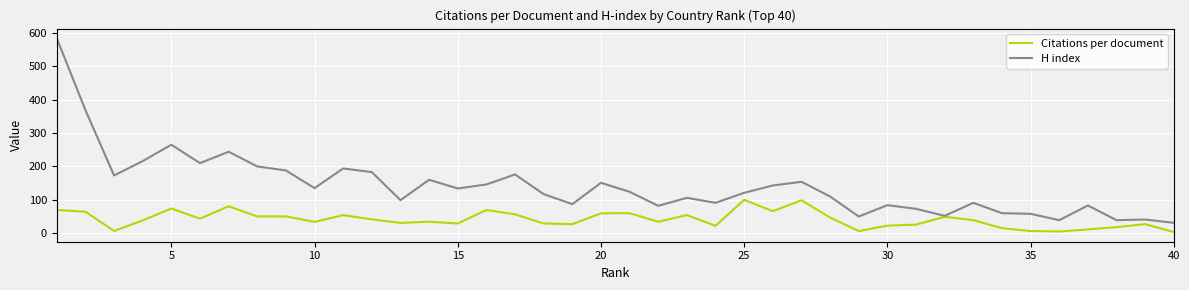

Which series has the largest total across all categories?

H index